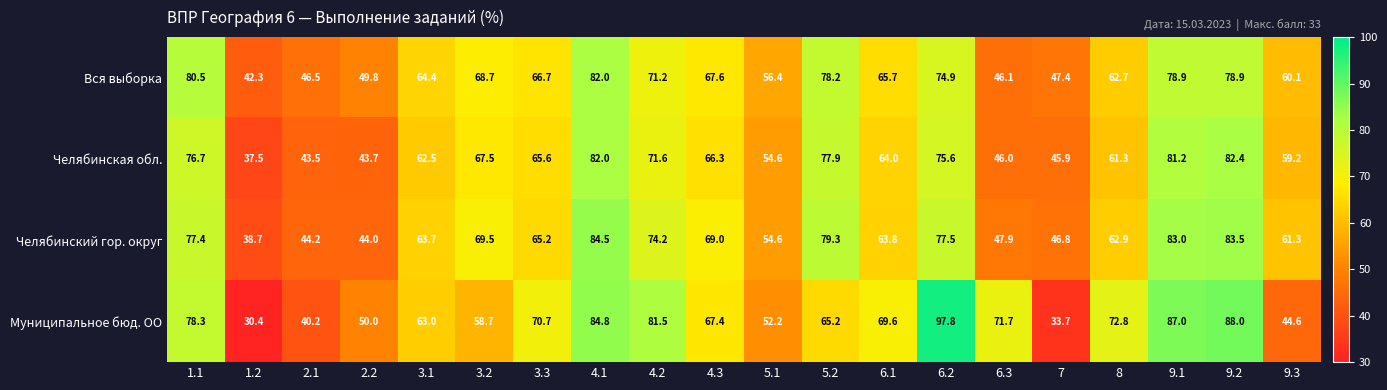

The Челябинский гор. округ series shows 41.8 at 9.1. True or false?

False